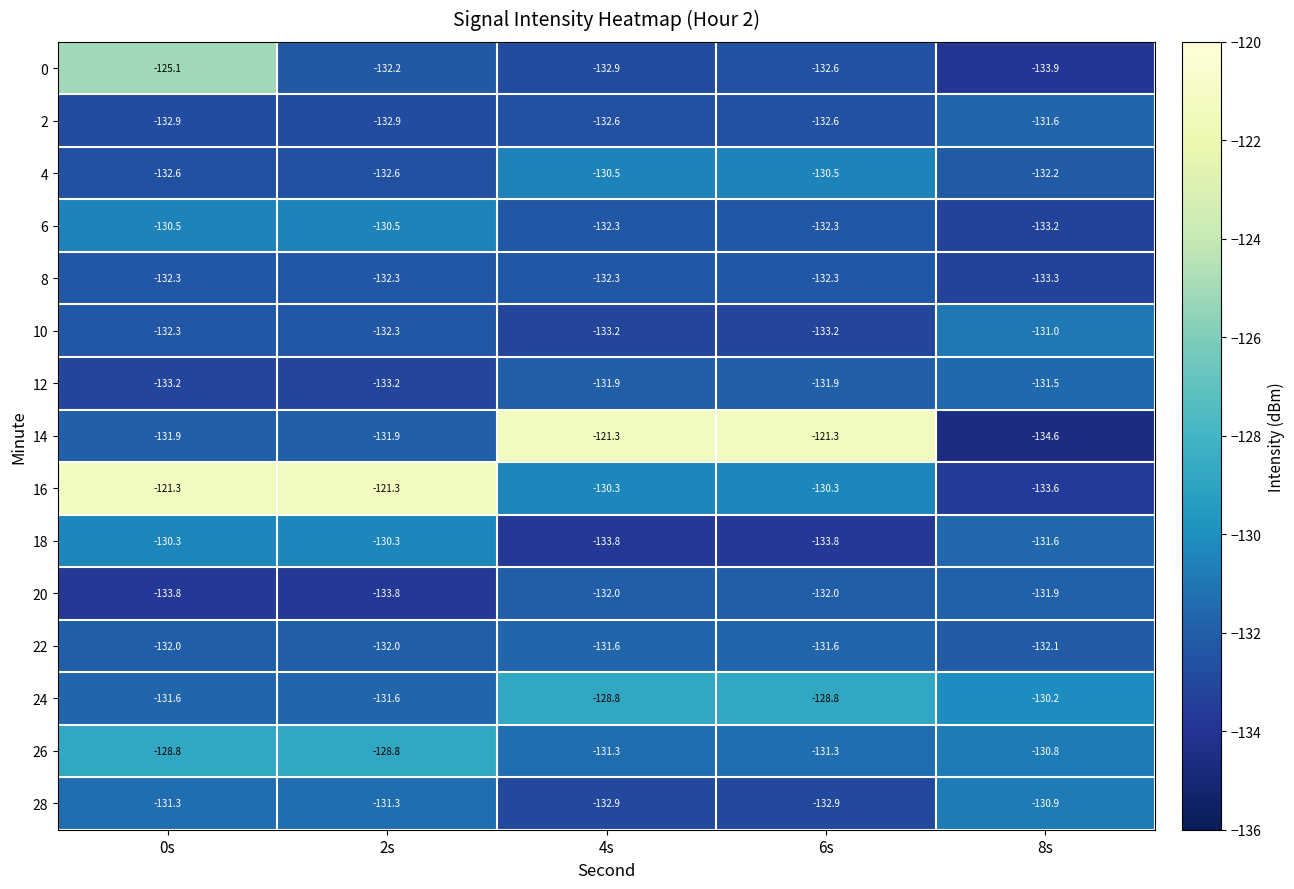

At which label does 2 reach its peak?

8s